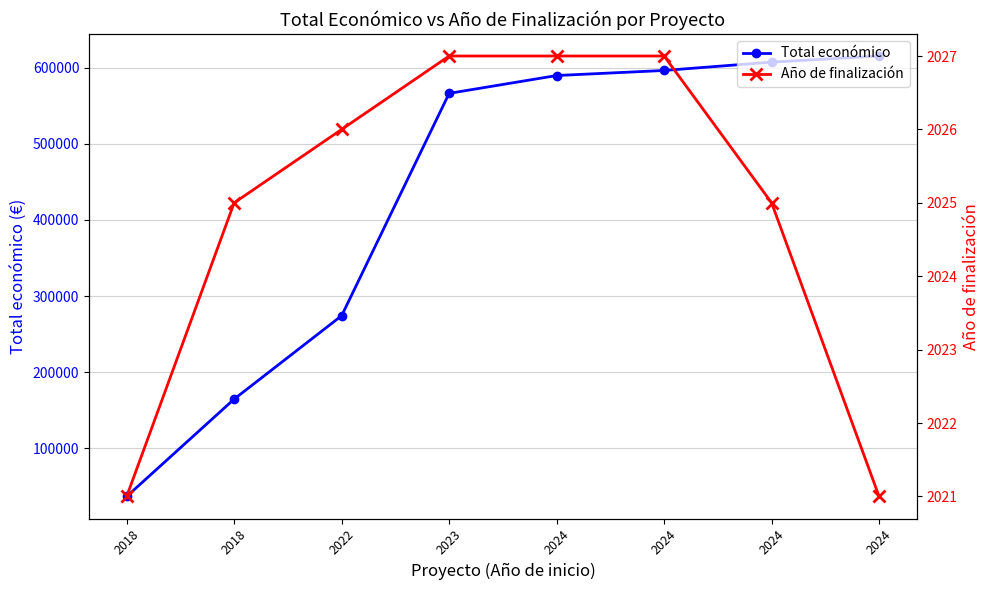

What is the approximate value of Total económico at 2024?

596384